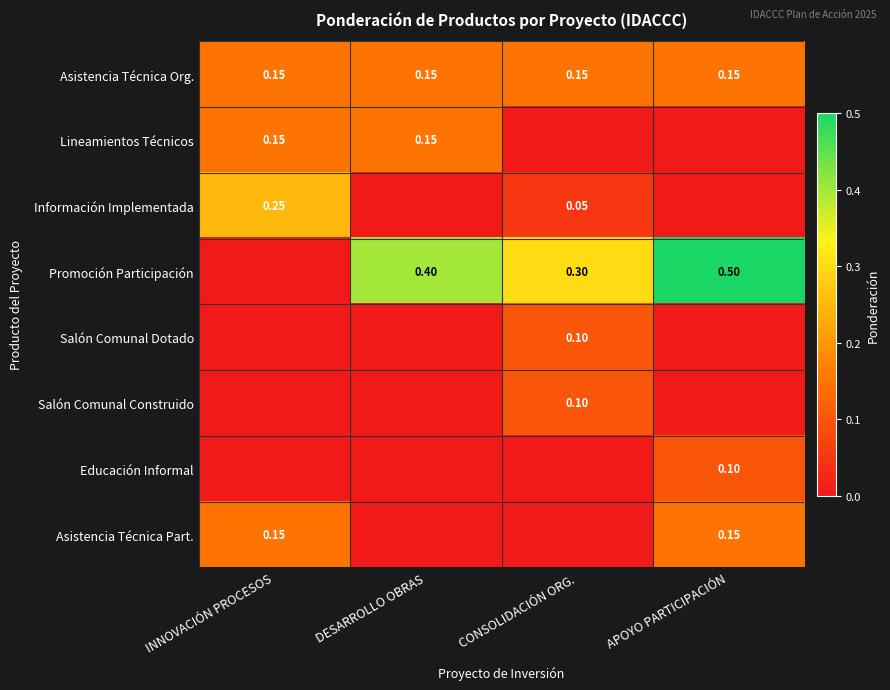

How many Educación Informal values are between 0 and 1?

4